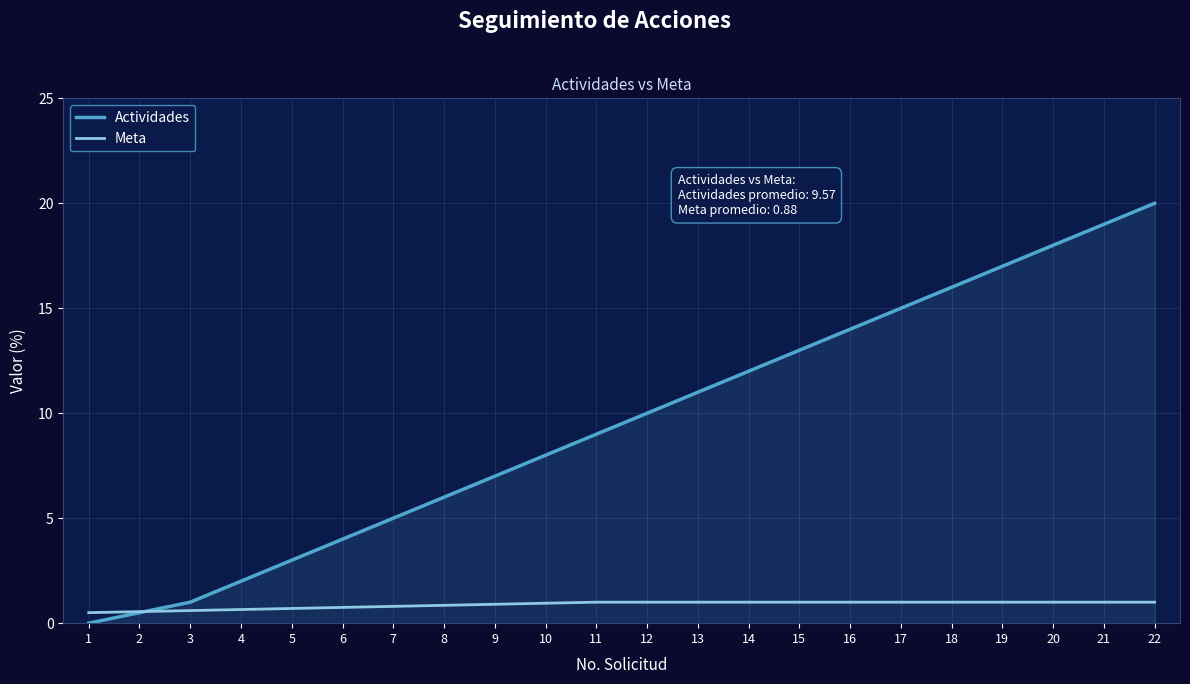

What is the spread (max minus min) of values at 15?

12.0